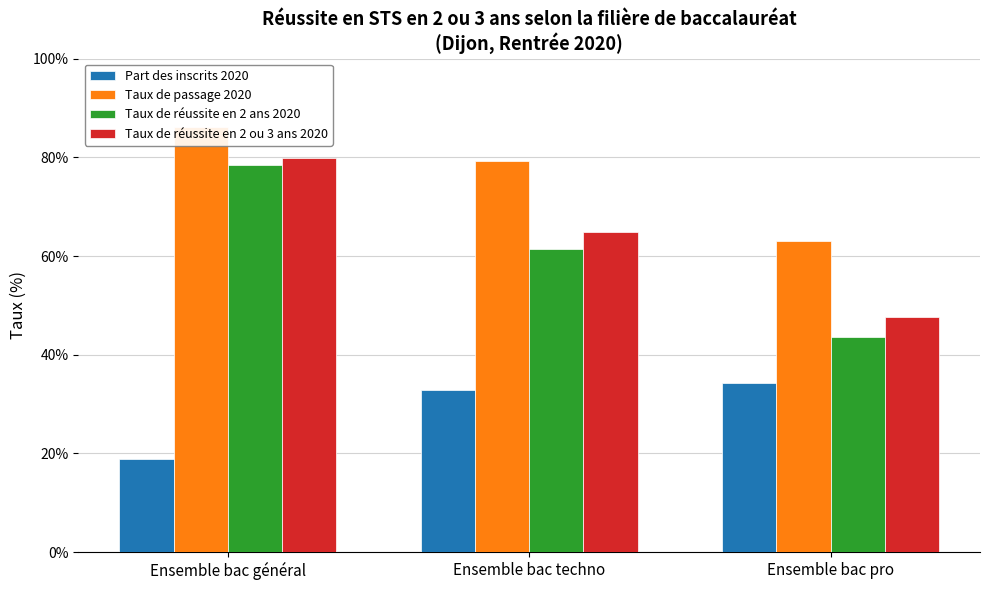

Is the value of Taux de passage 2020 at Ensemble bac techno greater than the value of Taux de réussite en 2 ou 3 ans 2020 at Ensemble bac général?

No